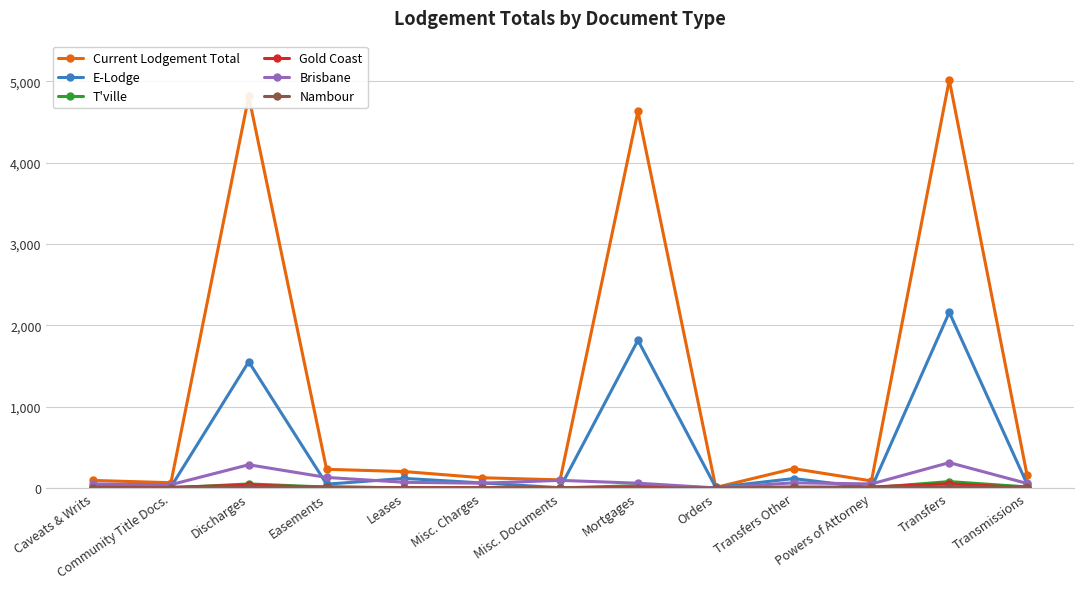

What is the maximum value for E-Lodge?

2159